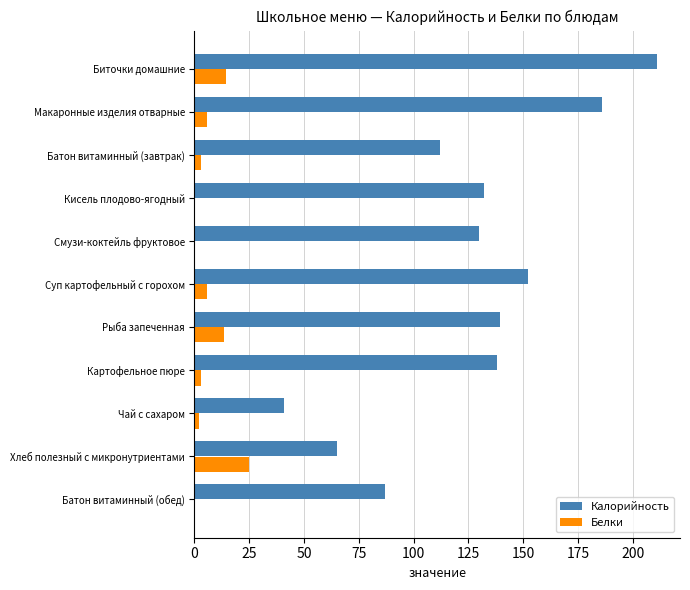

What are all the series names shown in the legend?

Калорийность, Белки